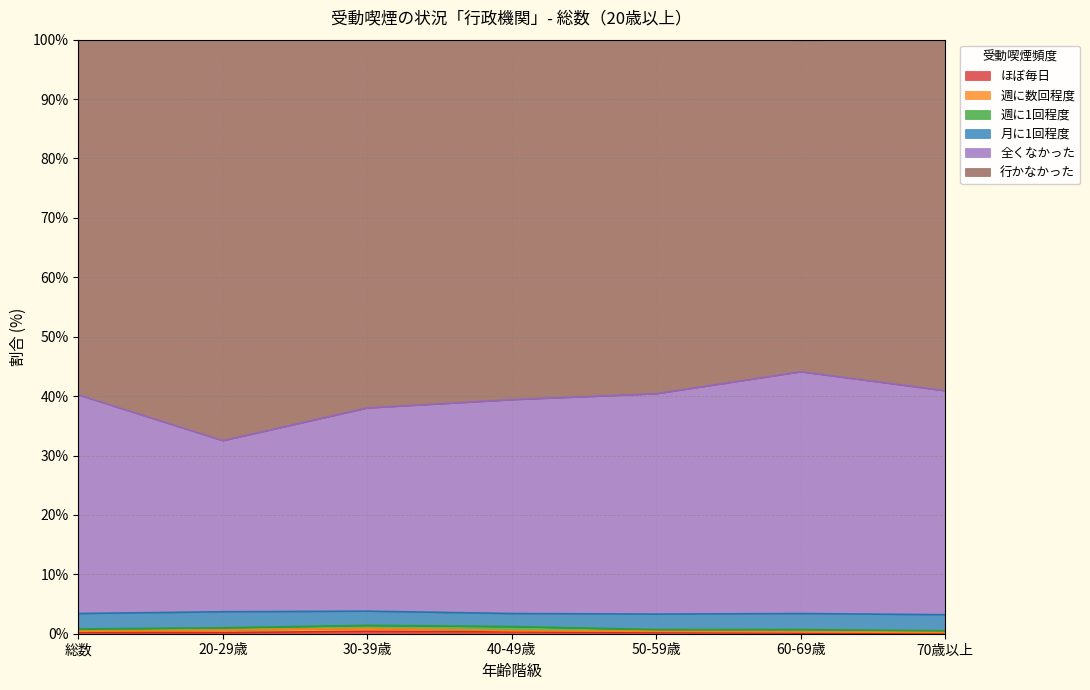

What is the sum of the 月に1回程度 values at 70歳以上 and 20-29歳?

5.4